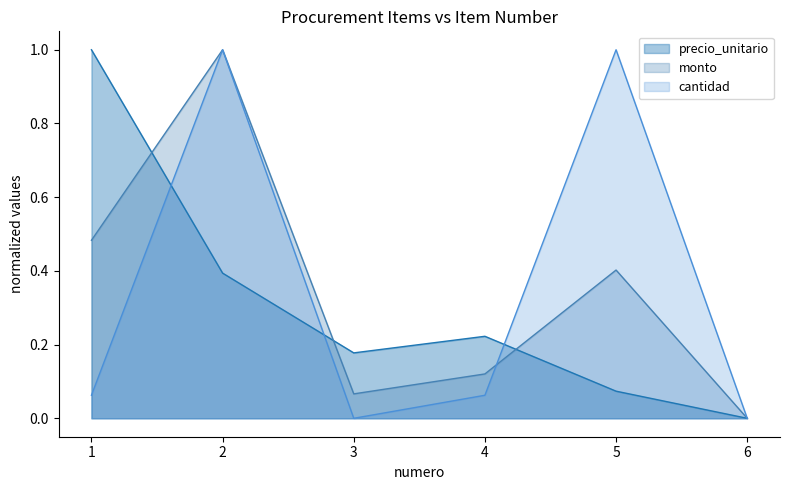

How many interior local peaks does the precio_unitario series have?

1